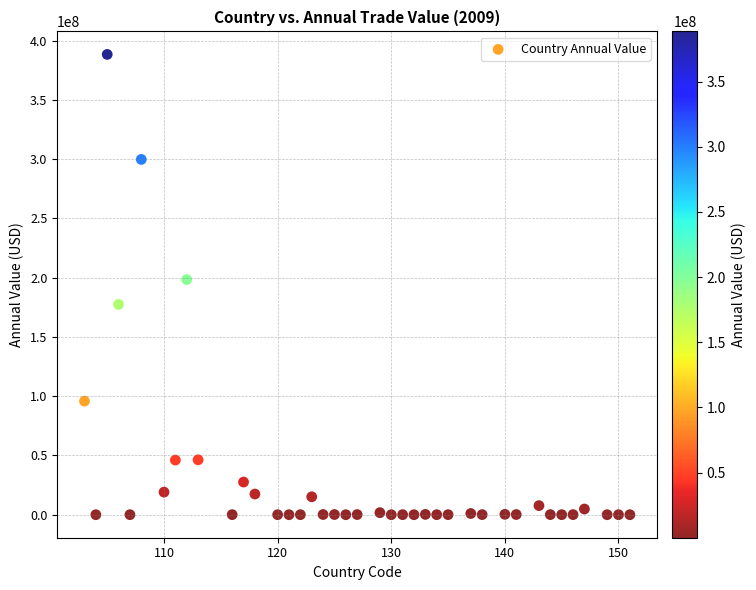

What is the range of Y values (max minus min)?

388436034